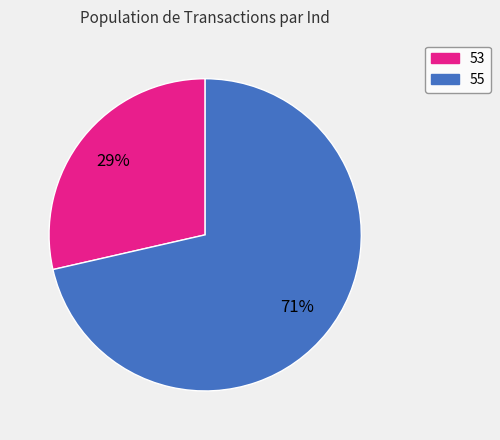

What percentage is the 55 slice, to the nearest percent?

71%